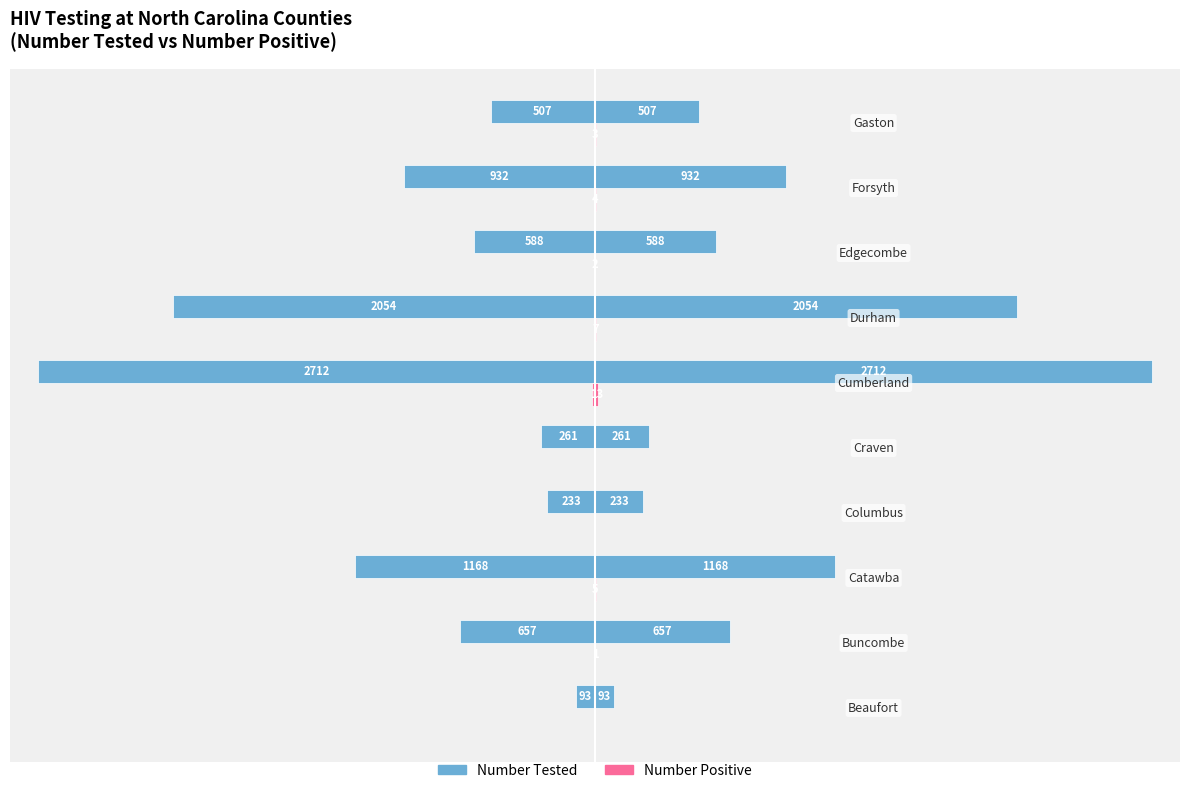

What is the value of the Number Tested bar at the 1st from the left?

93